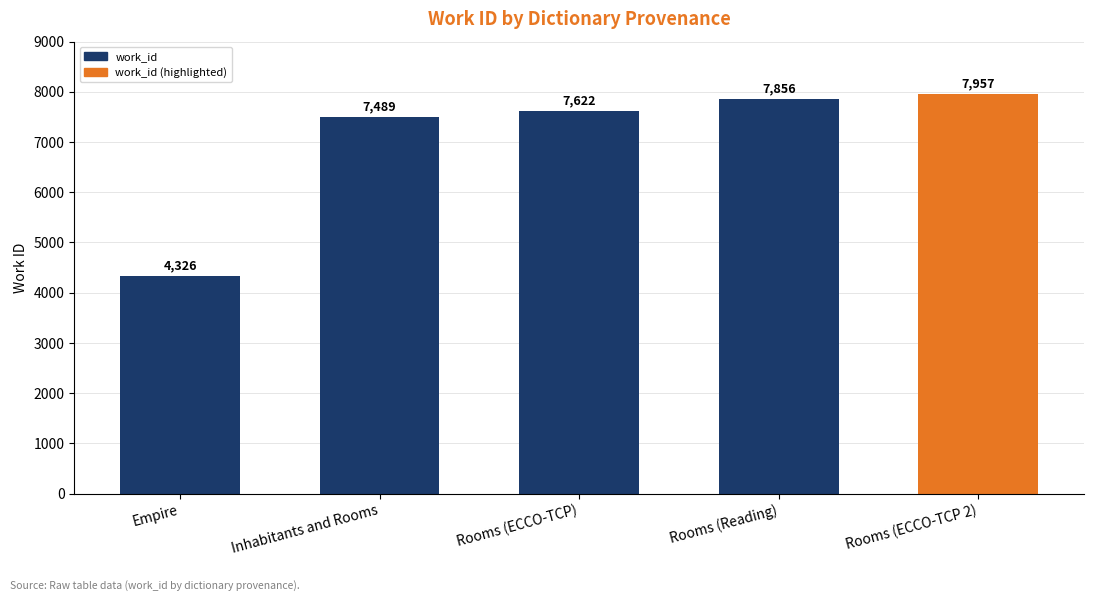

True or false: the data shows 7622 at Rooms (ECCO-TCP).

True